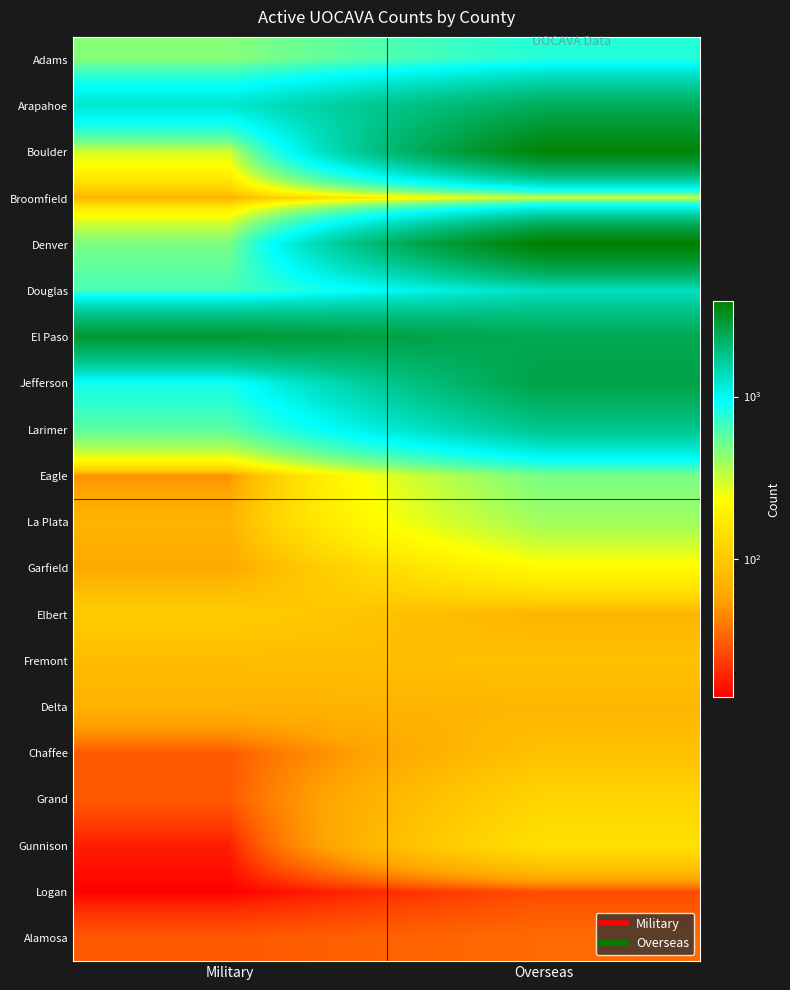

What is the total value across all series at Overseas?

20884